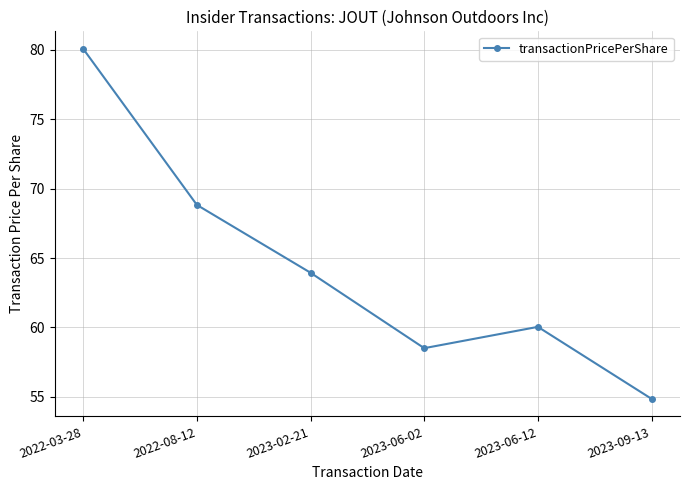

List the labels in order of value, smallest first.

2023-09-13, 2023-06-02, 2023-06-12, 2023-02-21, 2022-08-12, 2022-03-28